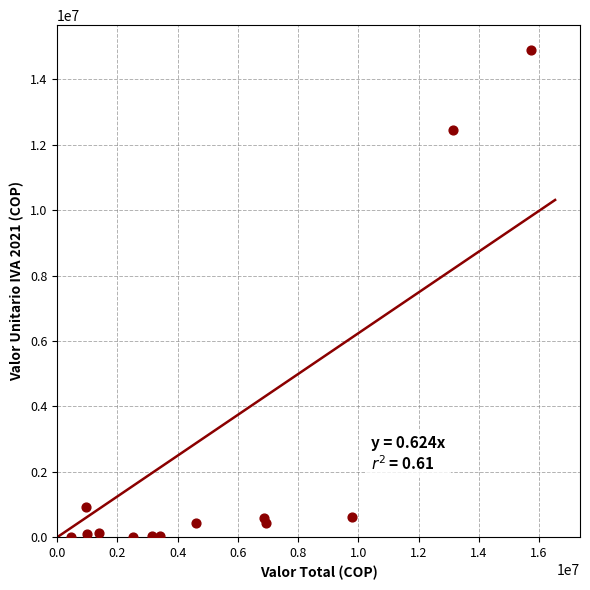

What Y value in the scatter plot is closest to 7462937?

12436005.8